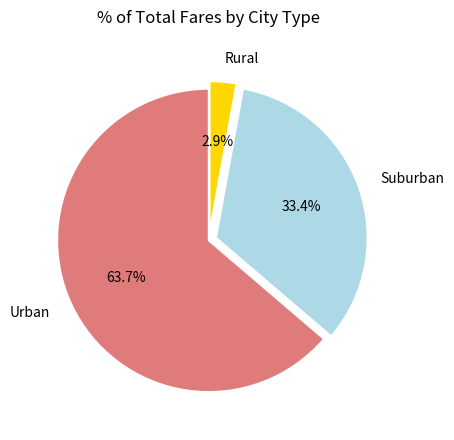

What is the largest slice in the pie chart?

Urban